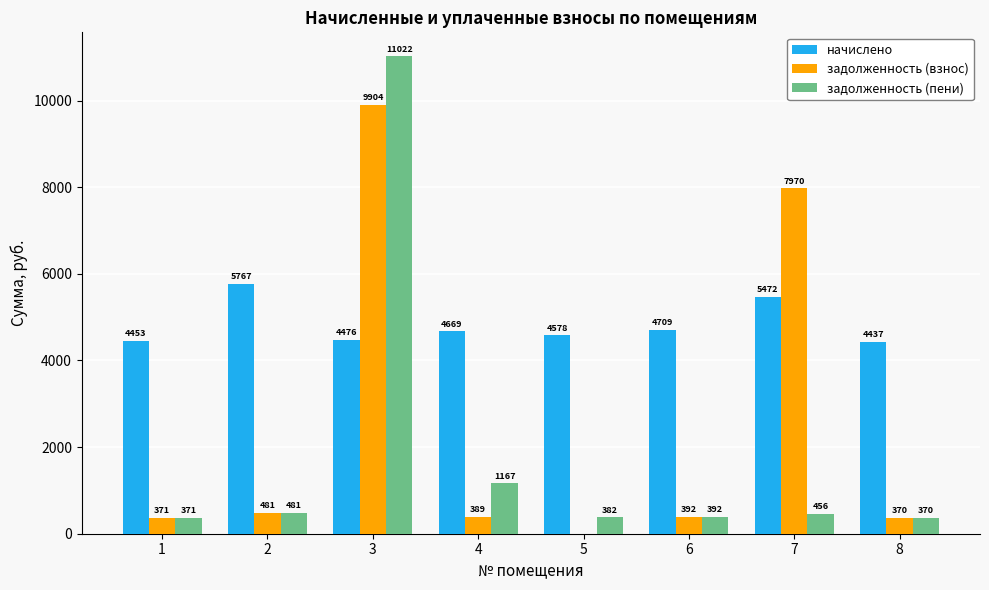

Which series has the widest spread of values?

задолженность (пени)